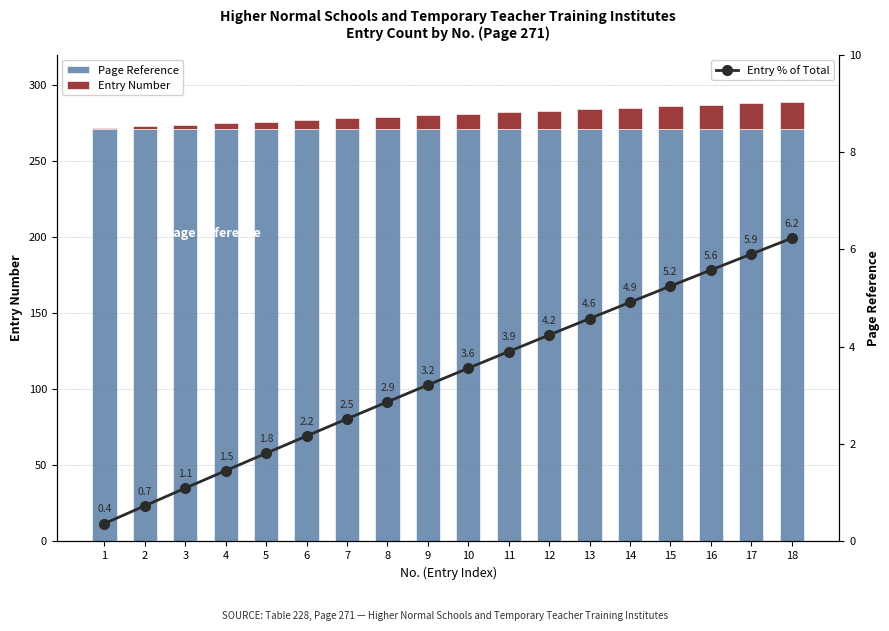

Is it true that Page Reference equals 271.0 at 17?

True